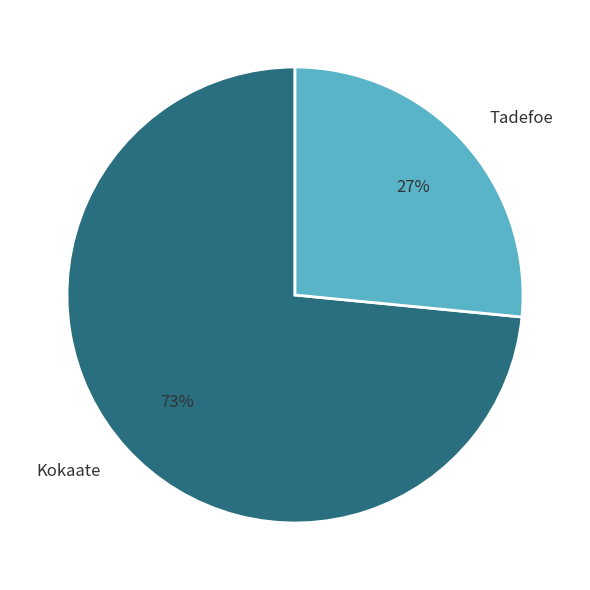

Count the number of slices in the pie.

2